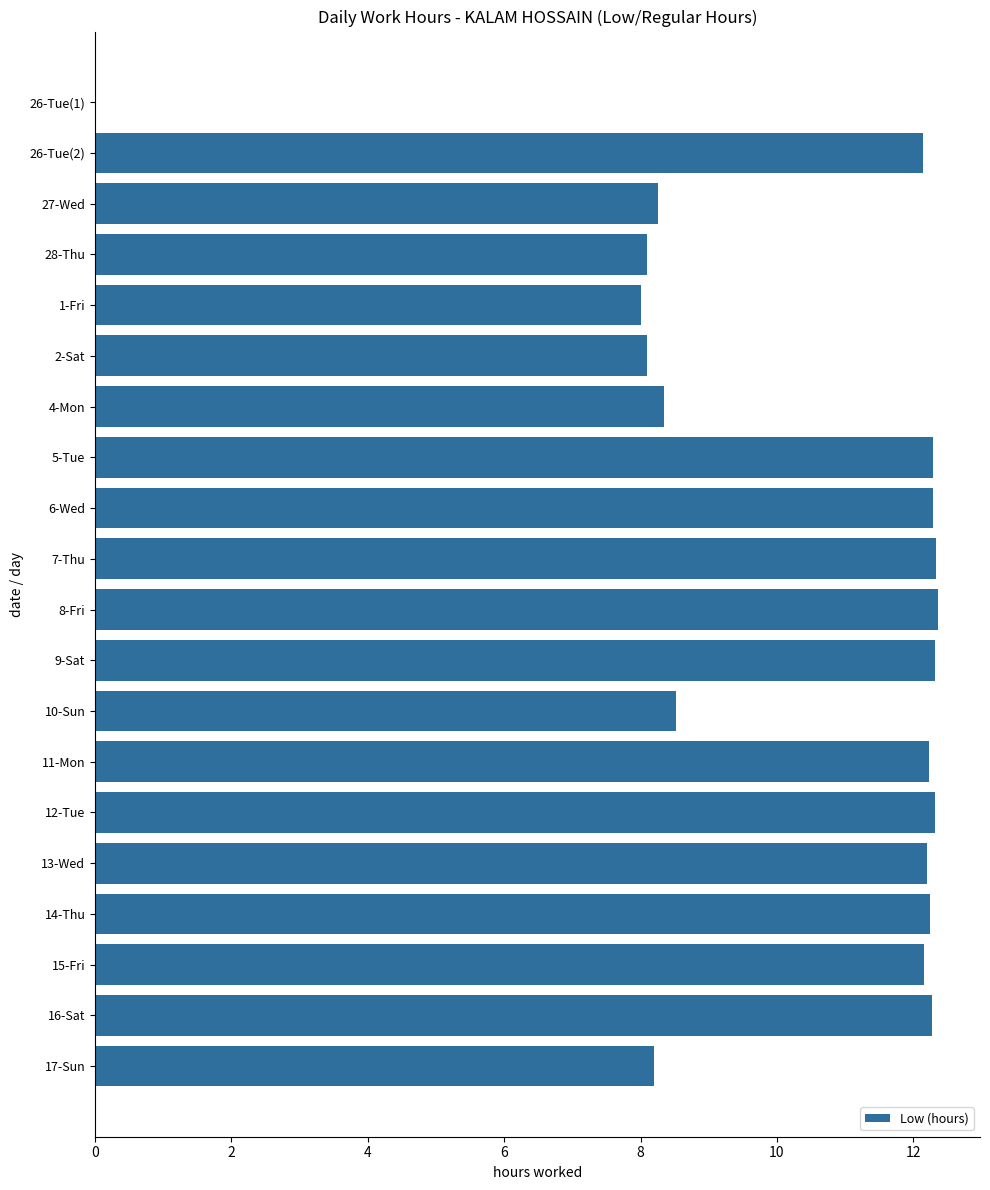

What is the sum of all values?

204.7